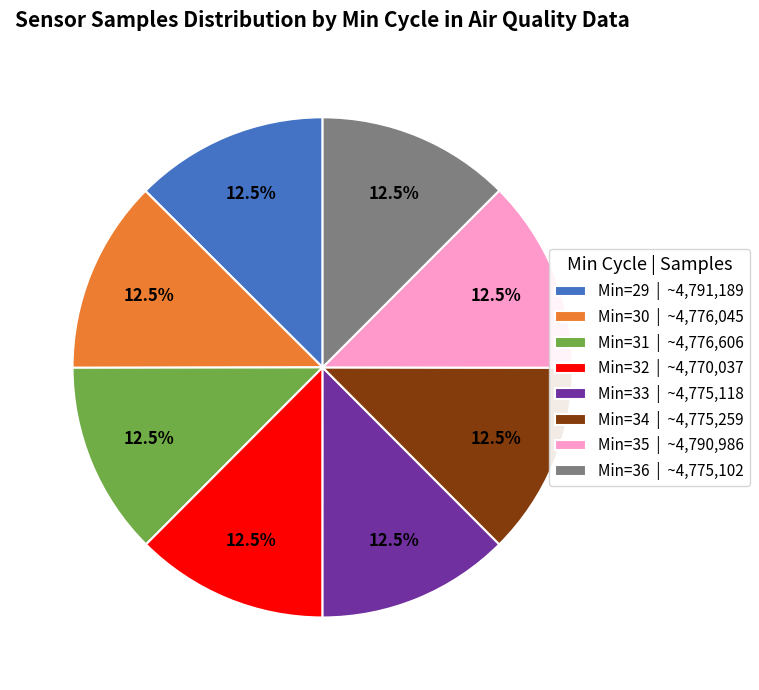

What is the ratio of the value at Min=29 | ~4,791,189 to the value at Min=32 | ~4,770,037?

1.0